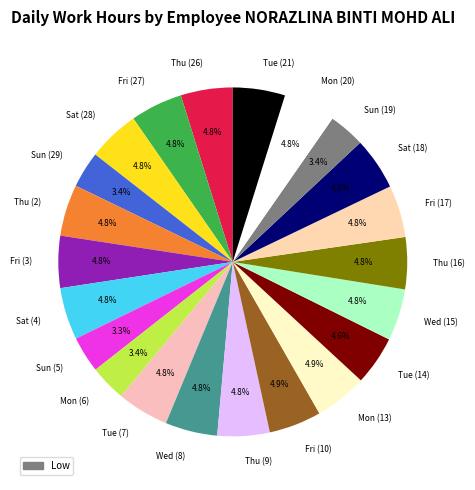

To the nearest percent, what is the combined percentage of Sat (28) and Sun (29)?

8%